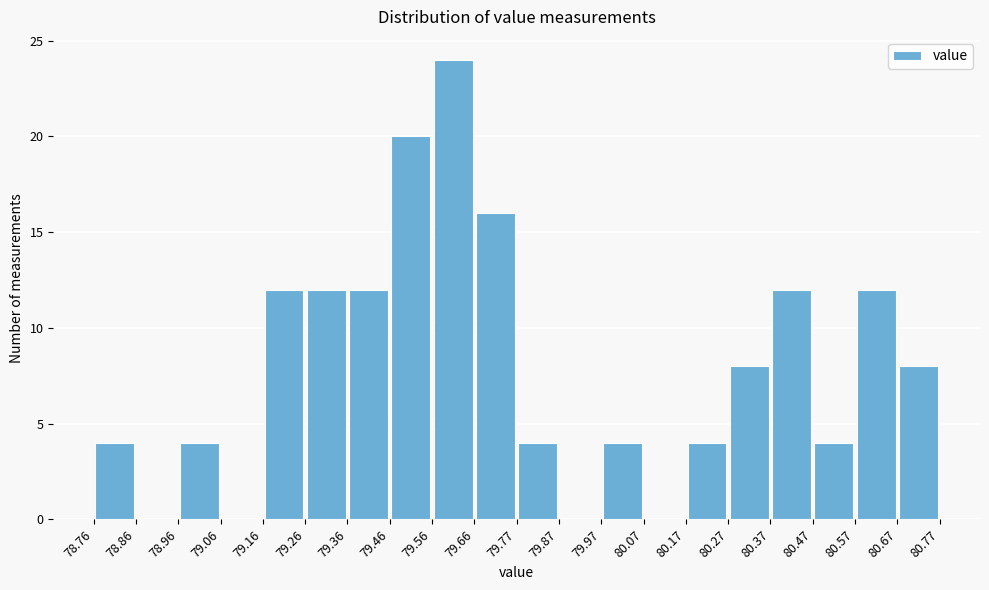

Which range on the x-axis has the tallest bar?

79.56 to 79.66